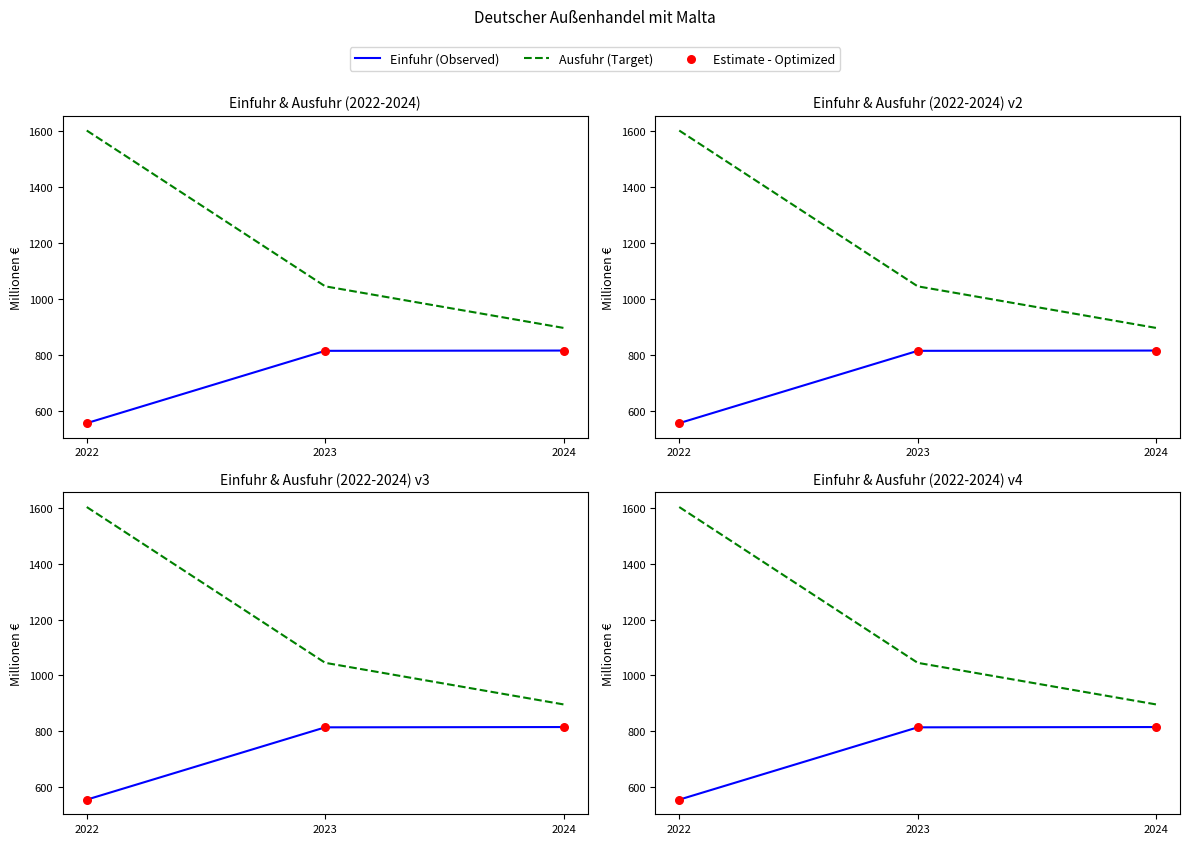

Which series reaches the minimum Y coordinate?

Einfuhr (Observed)